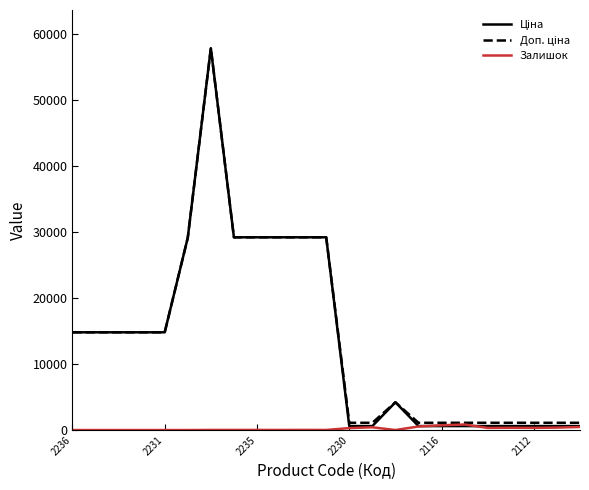

How many categories are shown in the chart?

23